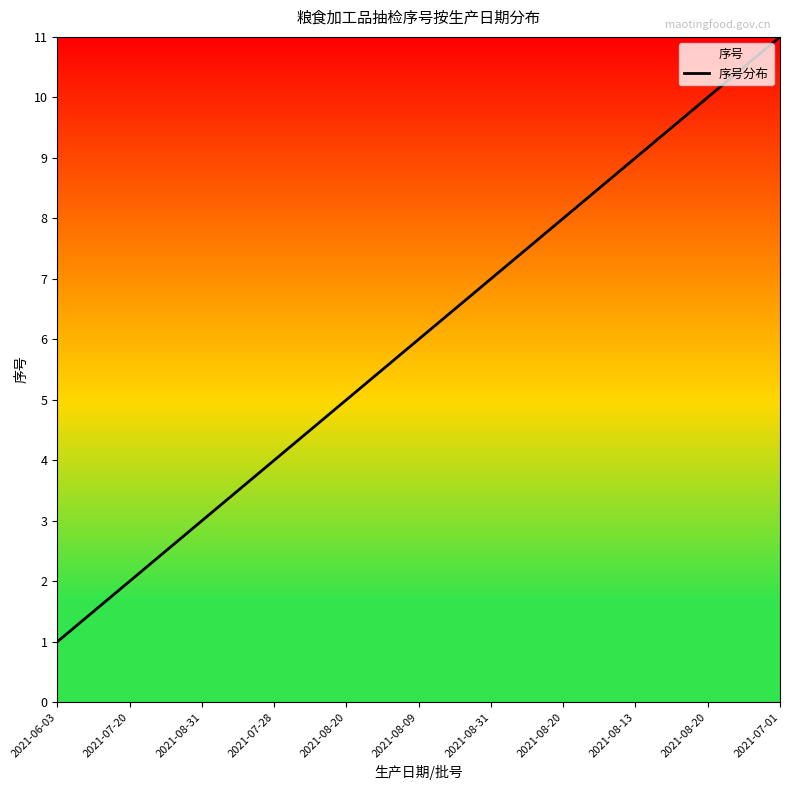

What is the difference between the second highest and second lowest values?

8